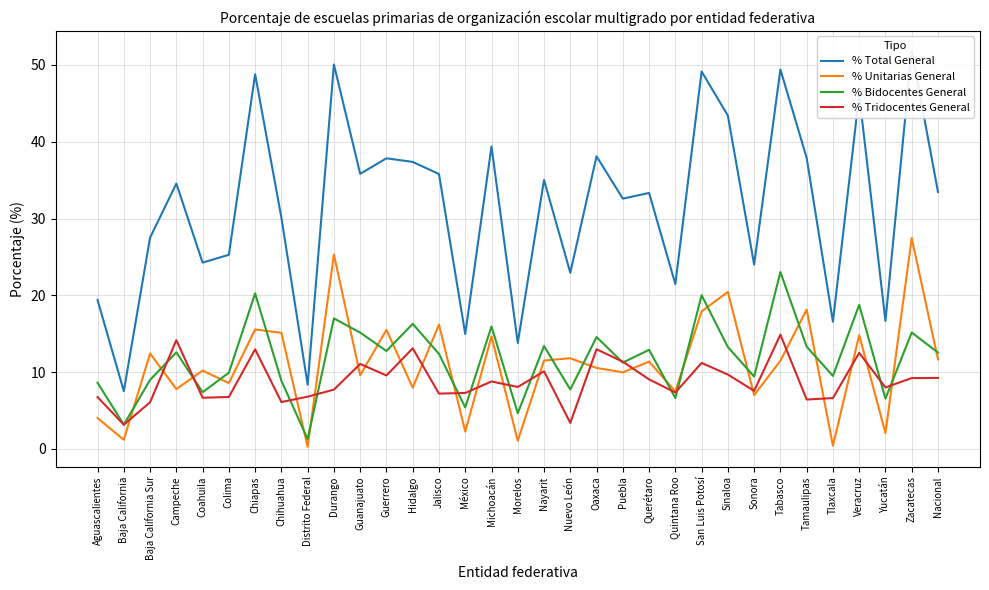

Which series has the largest range (max minus min)?

% Total General